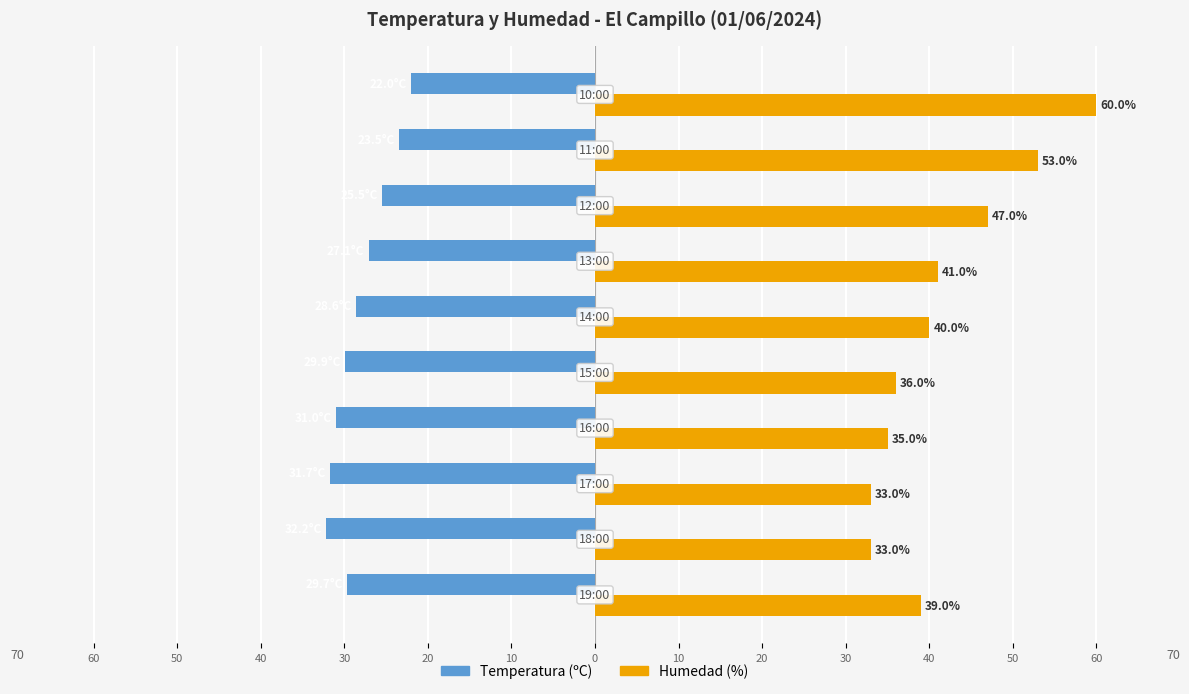

What are all the series names shown in the legend?

Temperatura (ºC), Humedad (%)